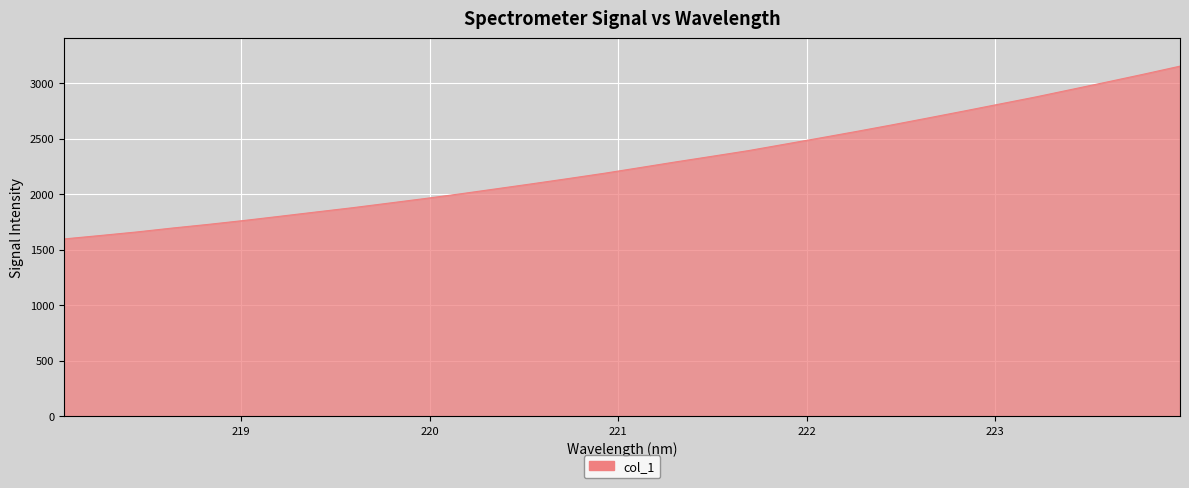

What is the difference between the maximum and minimum values?

1556.8